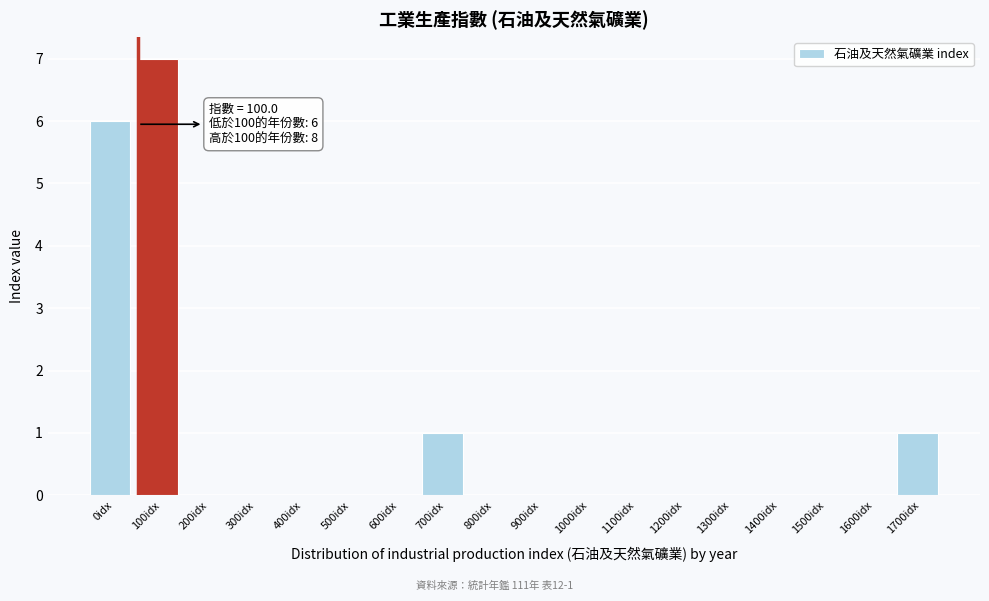

Reading left to right, list all the values displayed in this chart.

0idx=6	100idx=7	200idx=0	300idx=0	400idx=0	500idx=0	600idx=0	700idx=1	800idx=0	900idx=0	1000idx=0	1100idx=0	1200idx=0	1300idx=0	1400idx=0	1500idx=0	1600idx=0	1700idx=1